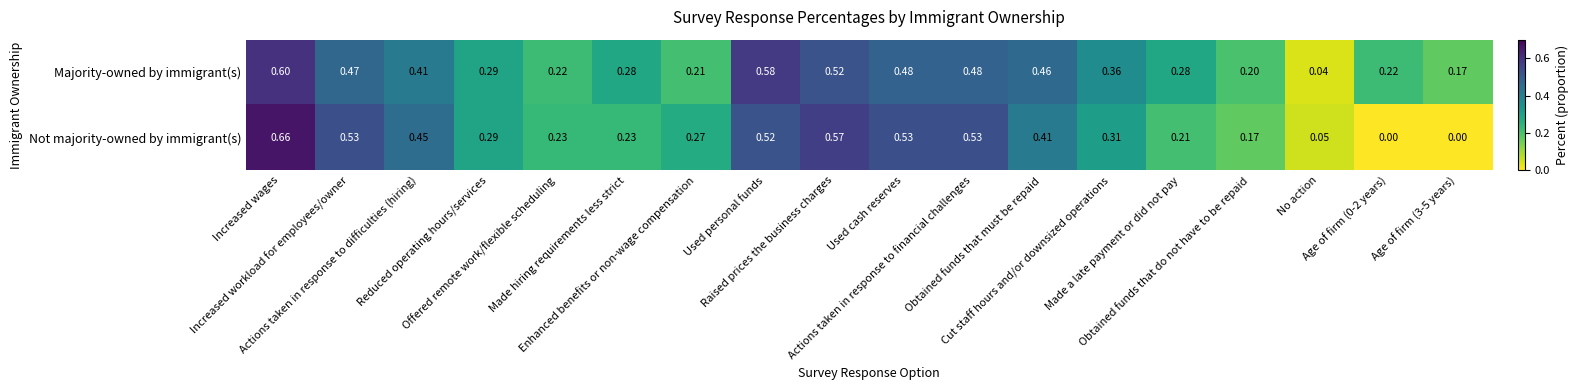

Which series has the largest range (max minus min)?

Not majority-owned by immigrant(s)